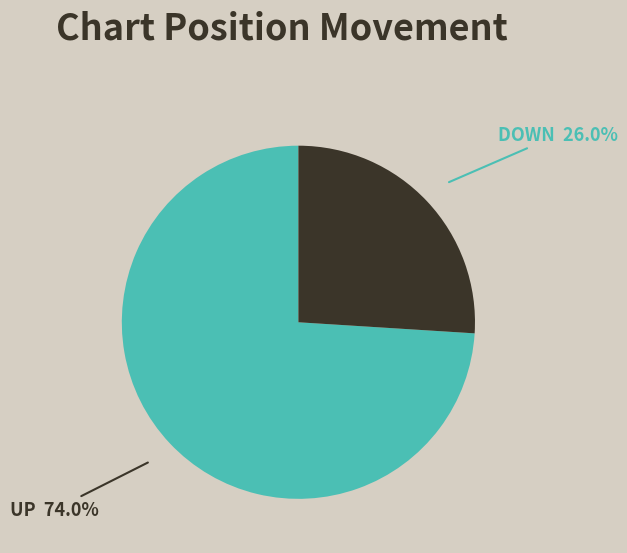

Rank the categories by value from lowest to highest.

DOWN, UP